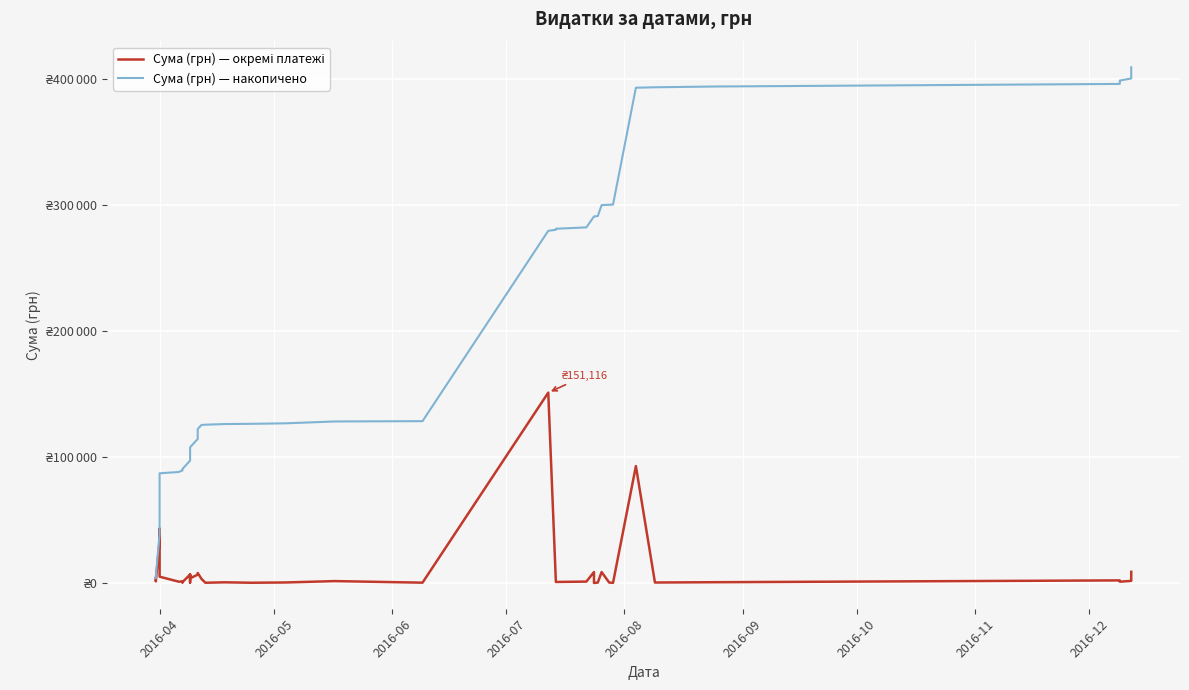

True or false: Сума (грн) — окремі платежі and Сума (грн) — накопичено cross at least once.

False